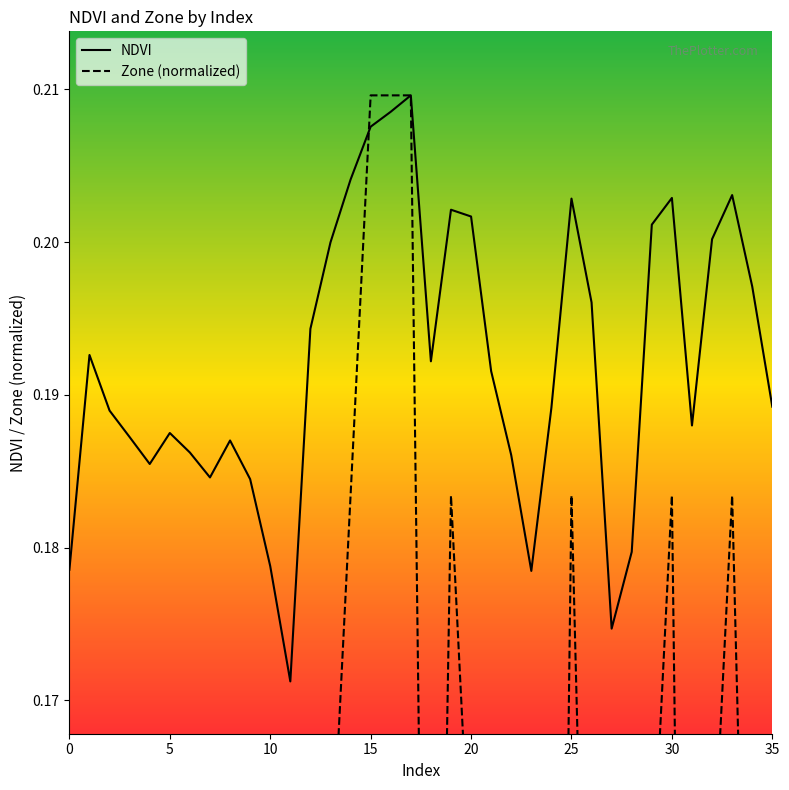

What is the sum of all Zone (normalized) values?

3.8